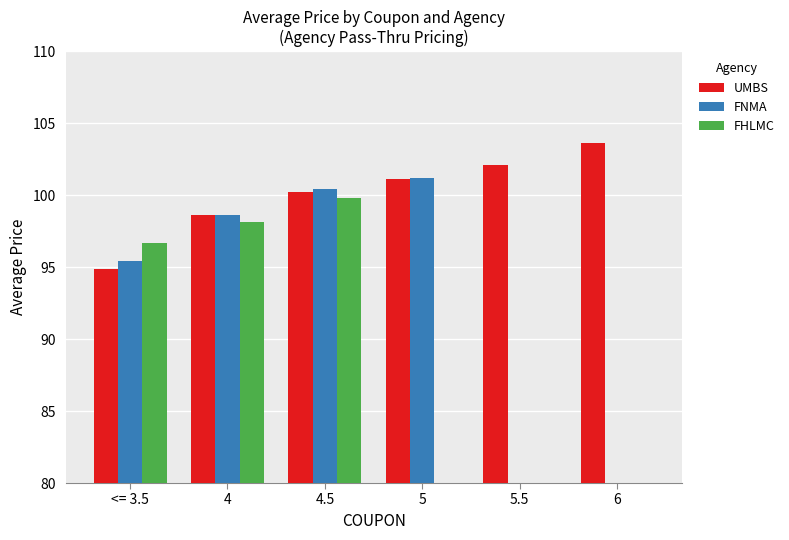

The value of UMBS at 5 is 47.6. True or false?

False